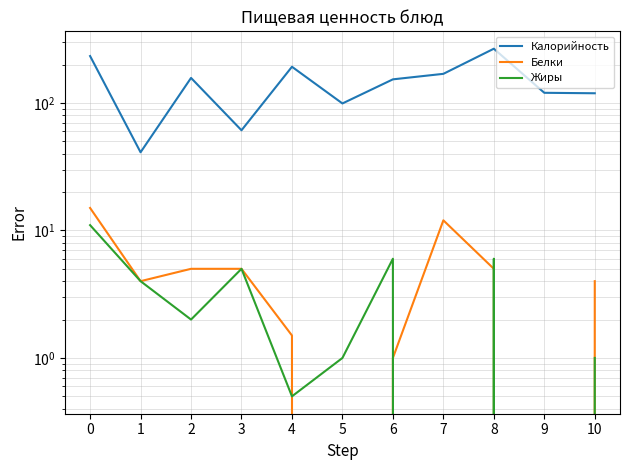

Does the chart have visible grid lines?

Yes